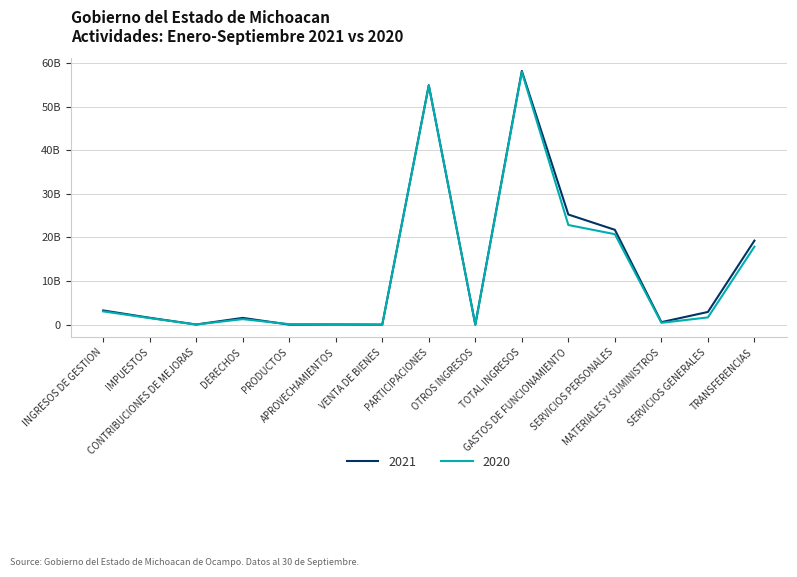

What is the difference between the maximum and minimum values in the 2020 series?

57902232647